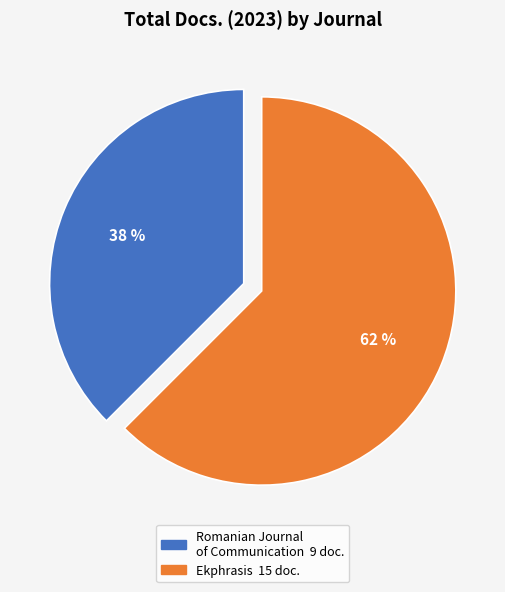

To the nearest percent, what is the average slice percentage?

50%